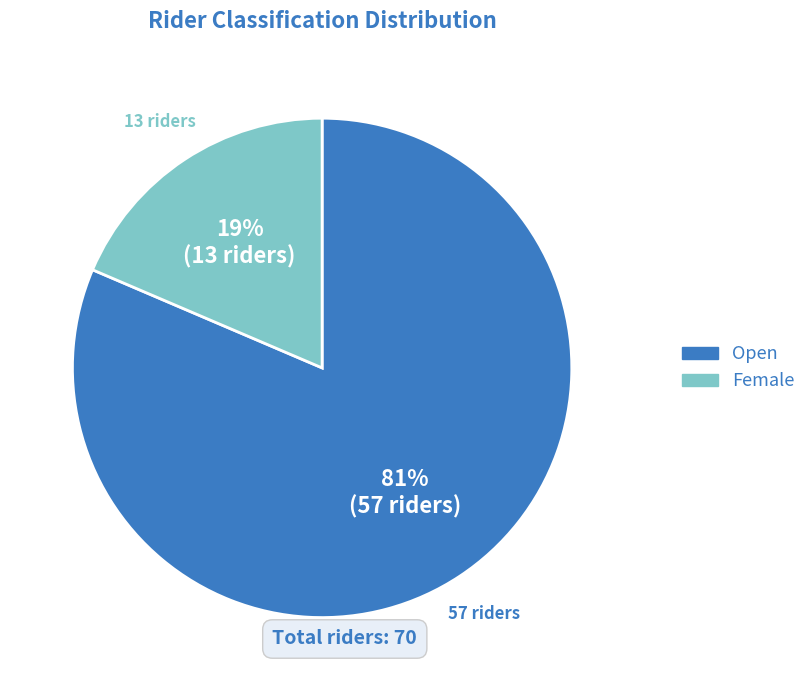

Does Female represent more than half of the total?

No